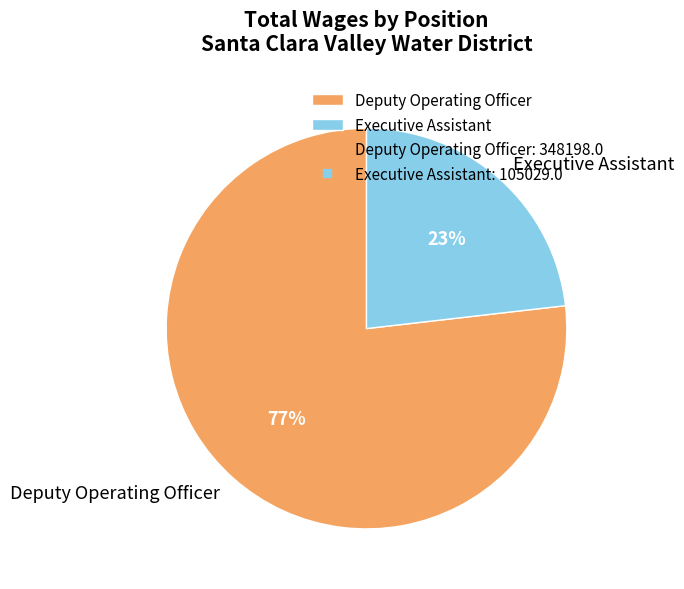

Is Executive Assistant the majority of the pie?

No